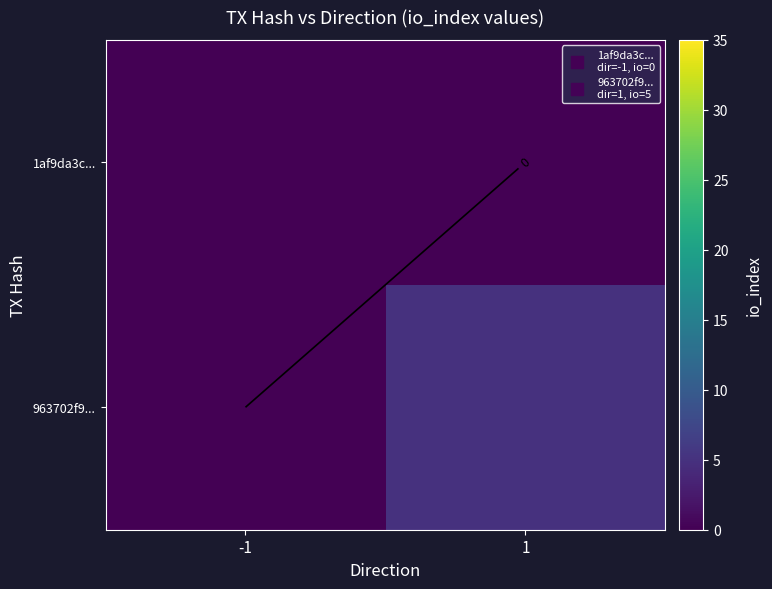

List the series in order of their peak value, lowest first.

1af9da3c..., 963702f9...